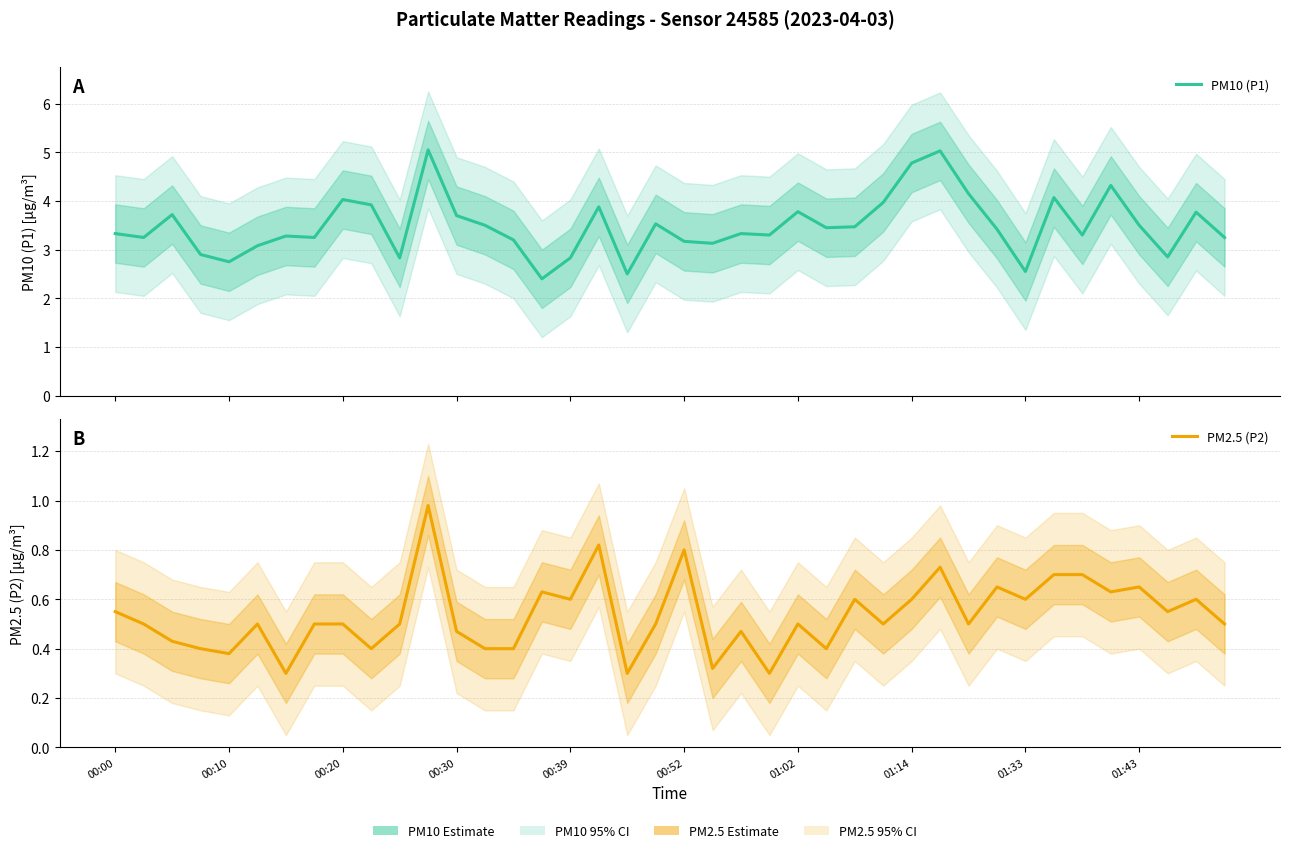

At how many categories does at least one series exceed 3?

32